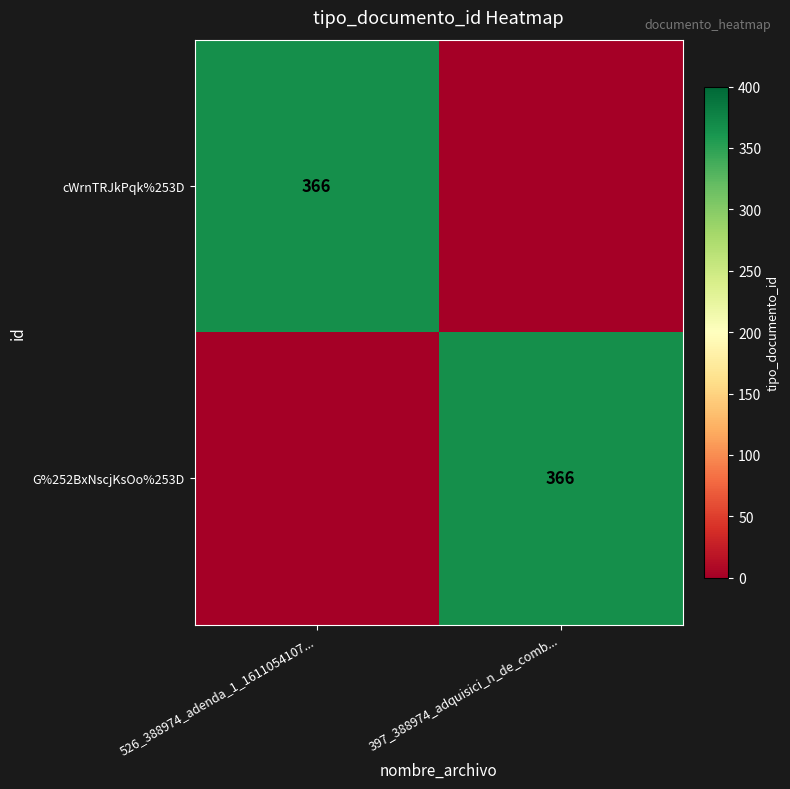

How many distinct data groups are displayed?

2